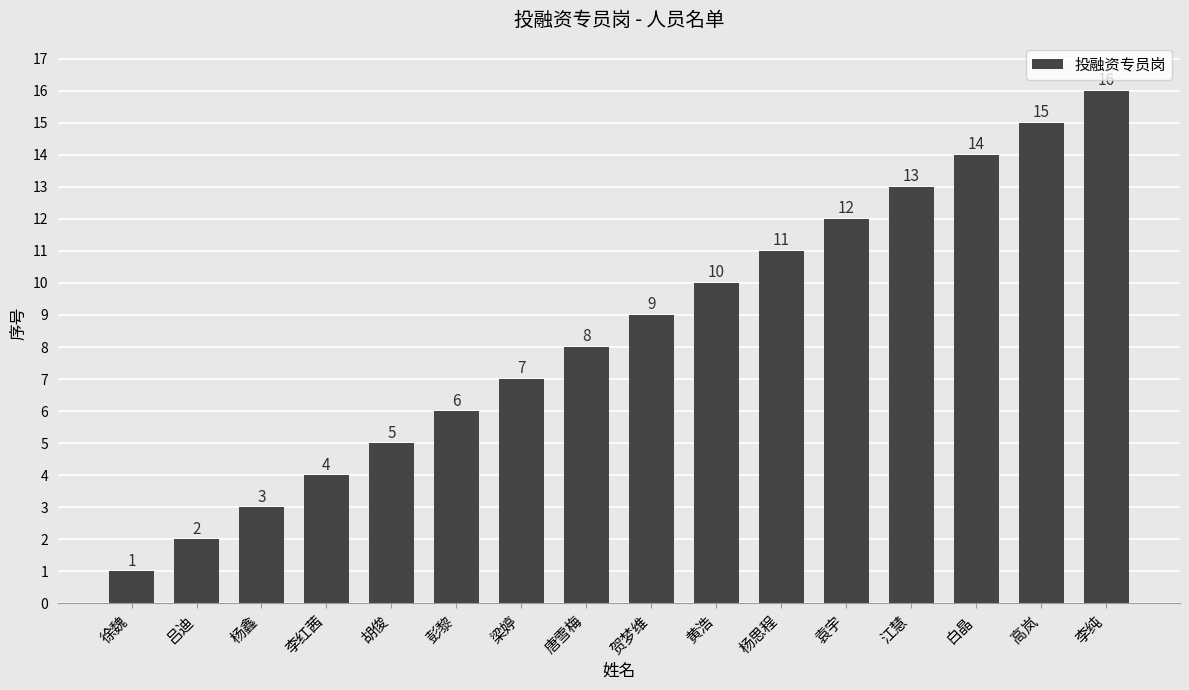

The chart shows a value of 8 at 高岚. True or false?

False